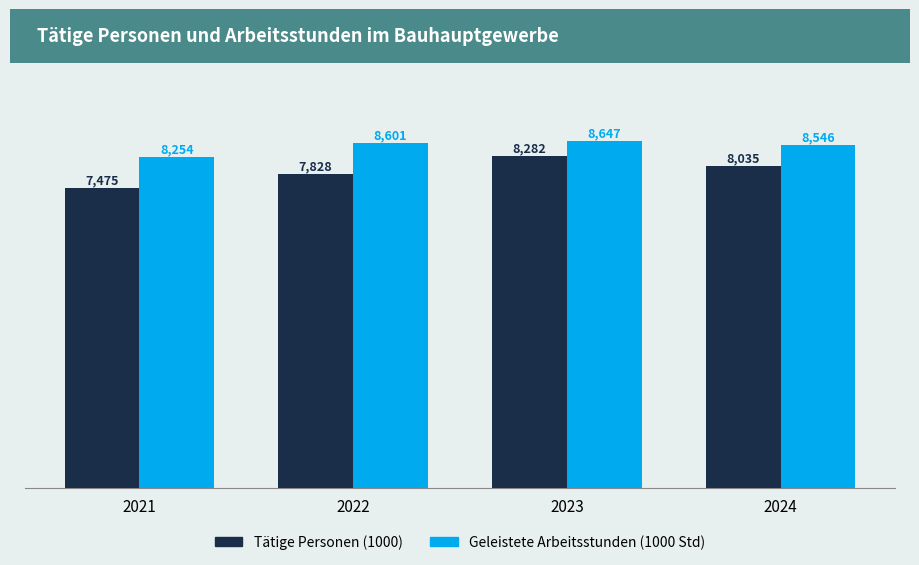

Count the number of categories in the chart.

4